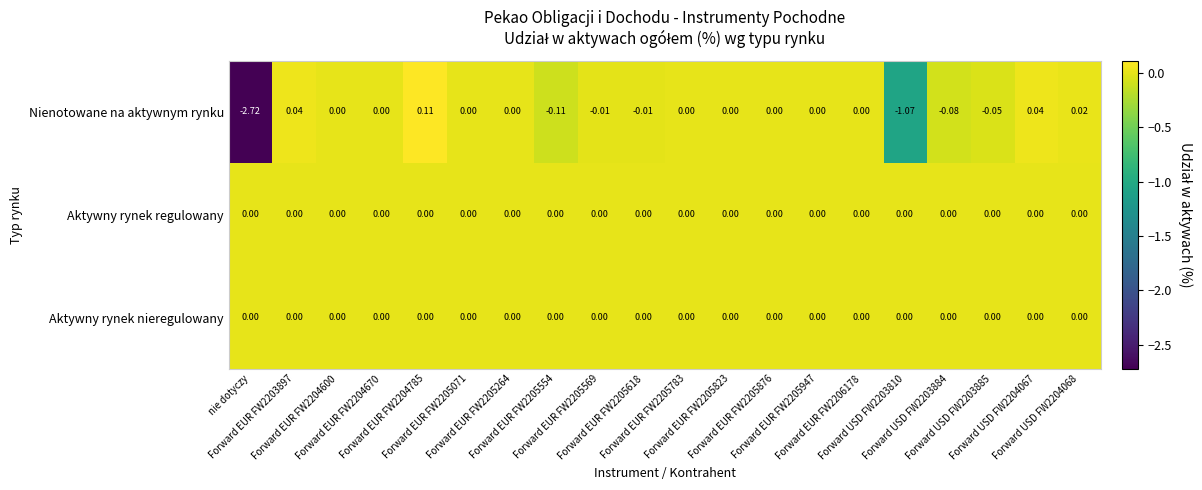

Which series has the largest range (max minus min)?

Nienotowane na aktywnym rynku